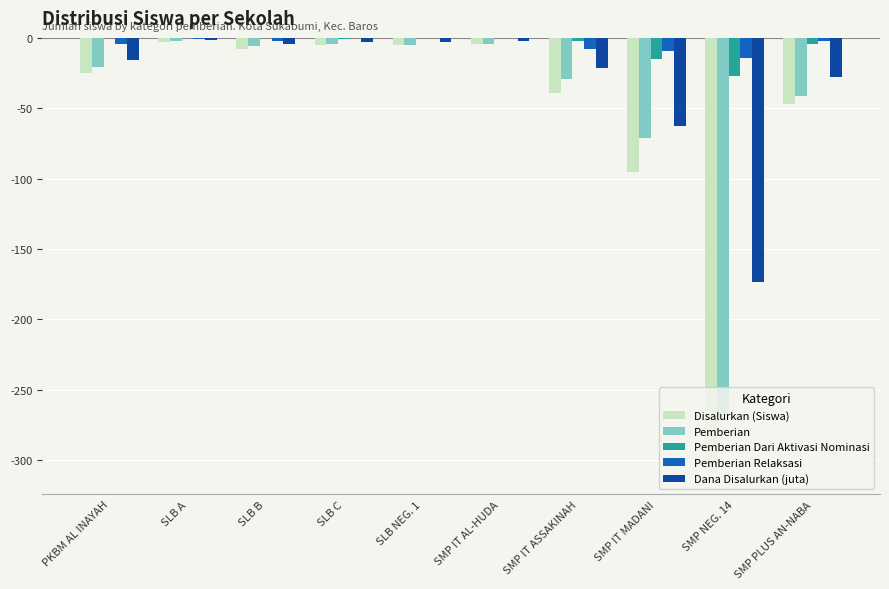

What is the sum of the Pemberian Dari Aktivasi Nominasi values at SMP NEG. 14 and SMP IT MADANI?

-42.0